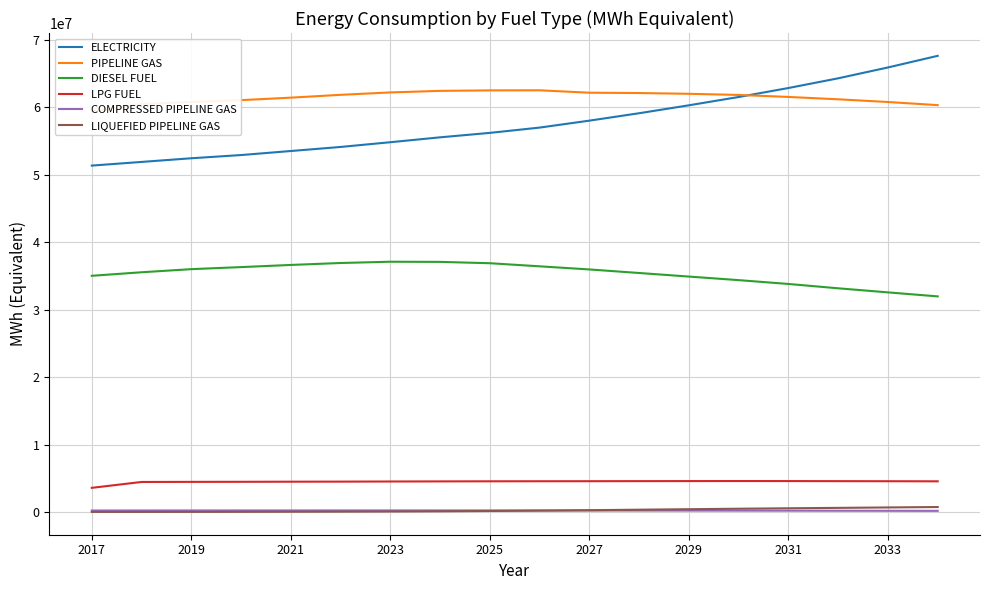

True or false: ELECTRICITY and LPG FUEL intersect in this chart.

False